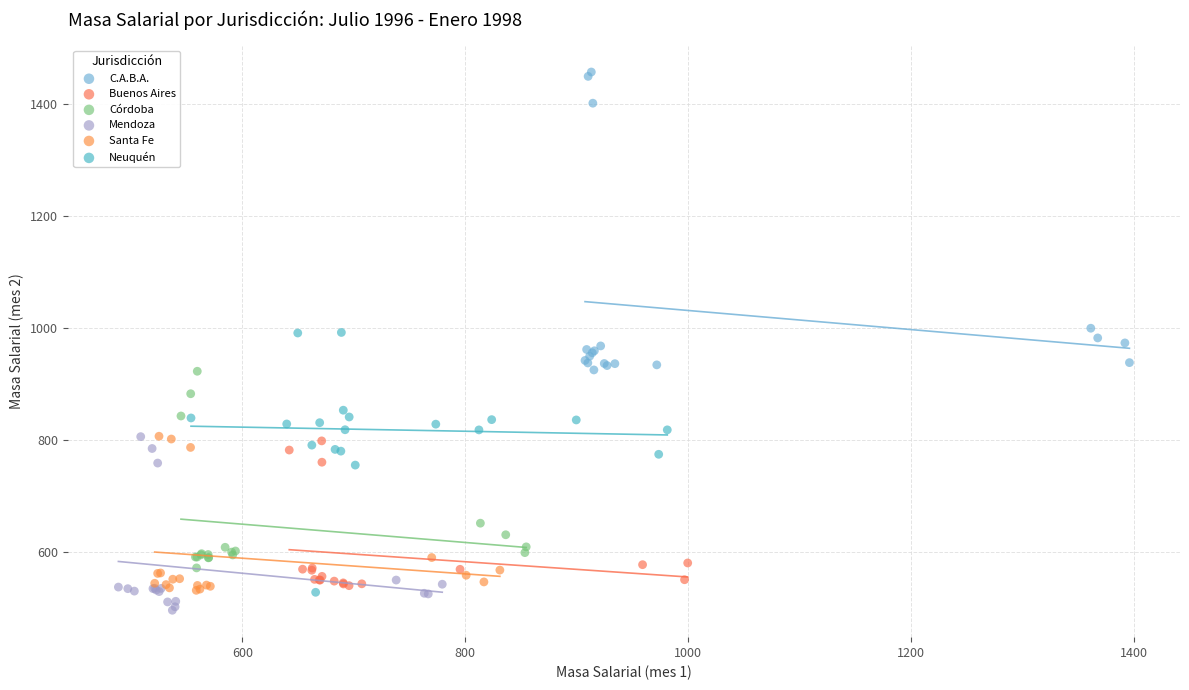

What are all the series names shown in the legend?

C.A.B.A., Buenos Aires, Córdoba, Mendoza, Santa Fe, Neuquén